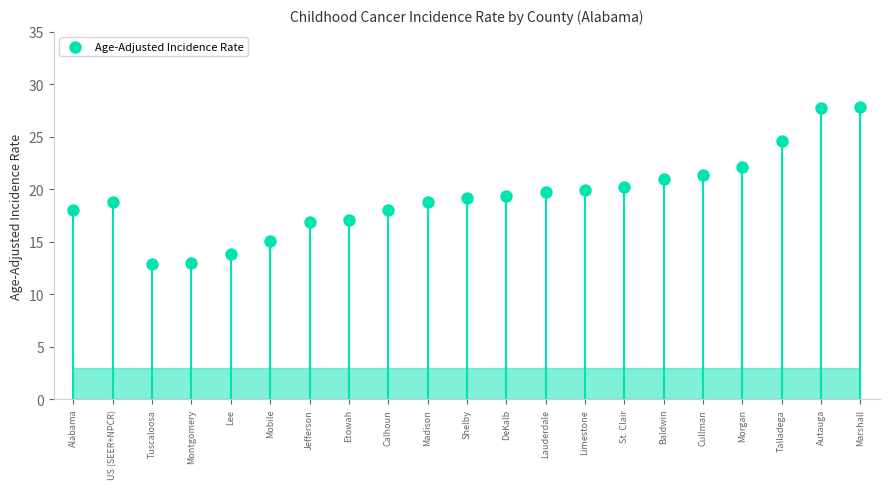

Approximately how many times larger is the value at Madison compared to Tuscaloosa?

1.5